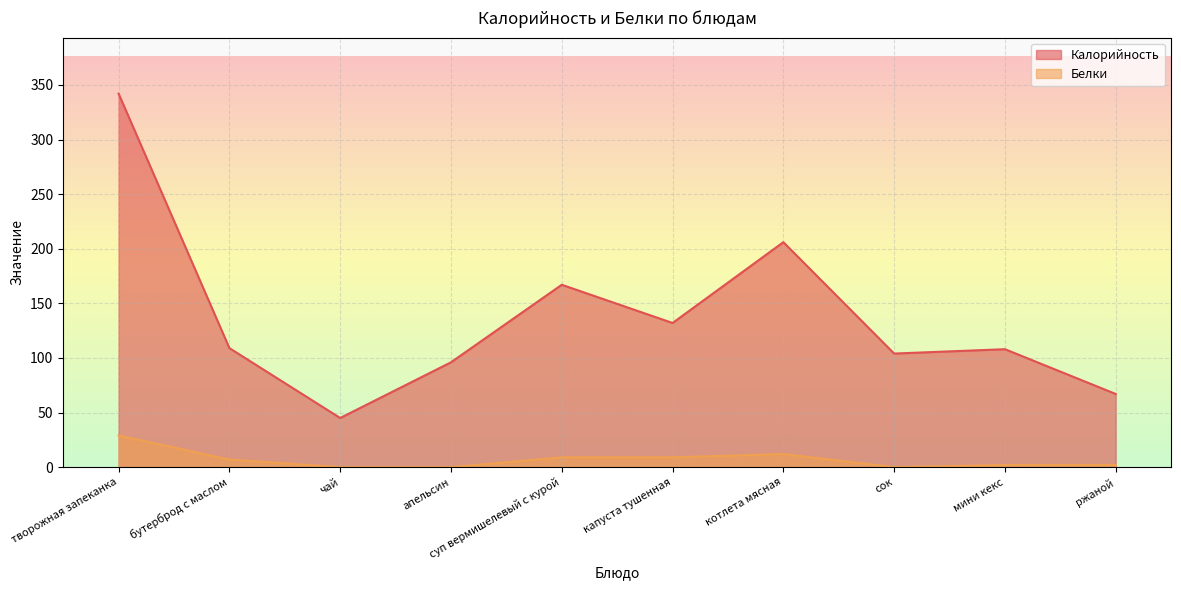

What is the maximum value shown in the chart?

342